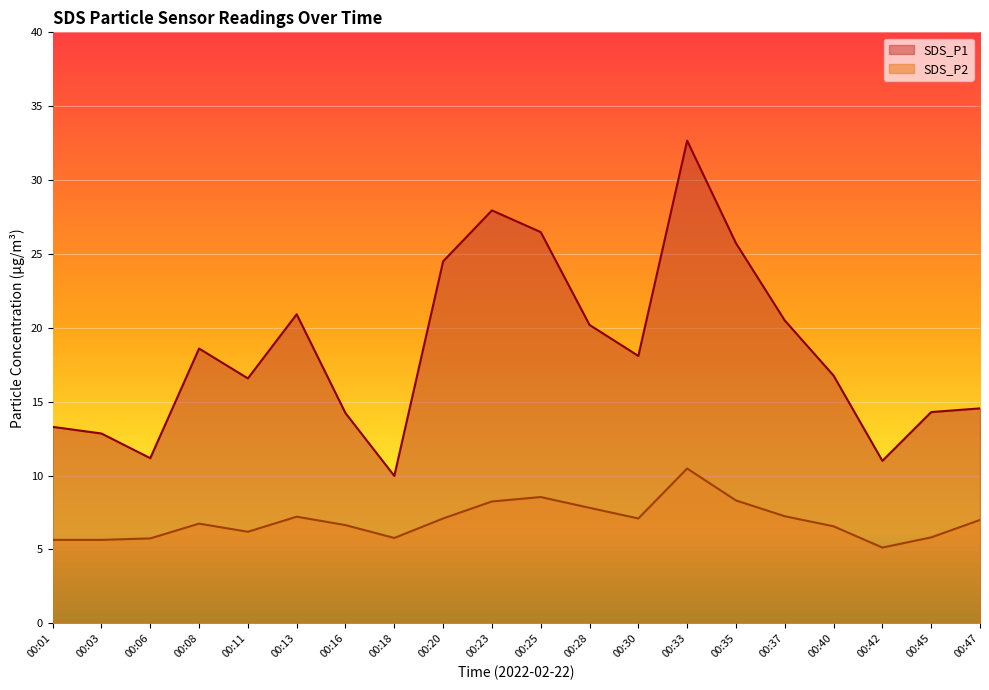

At which category does SDS_P2 reach its first local valley?

00:11